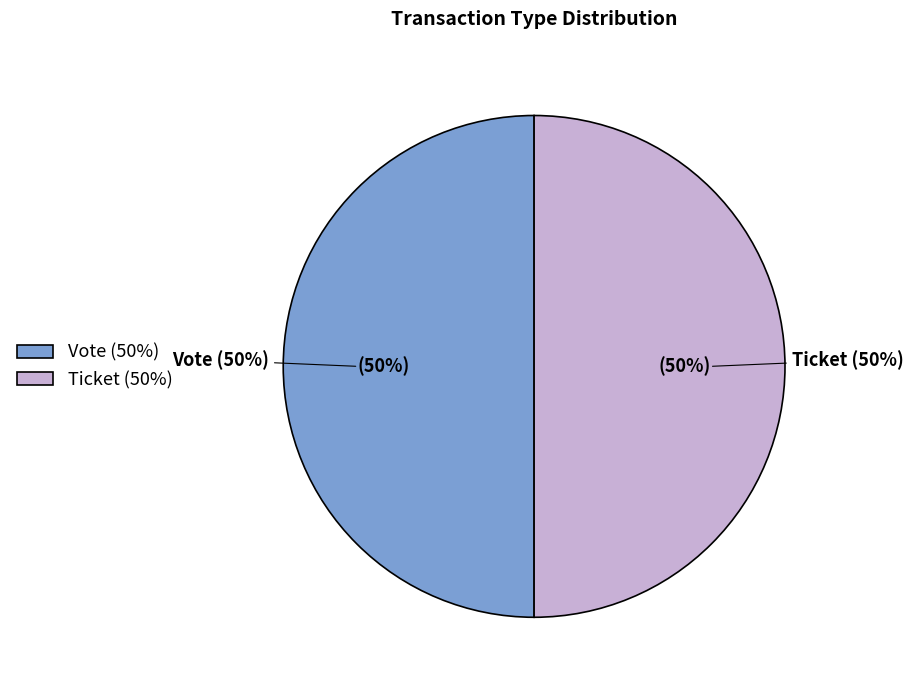

True or false: Ticket (io_index=0) accounts for 1% of the total.

False